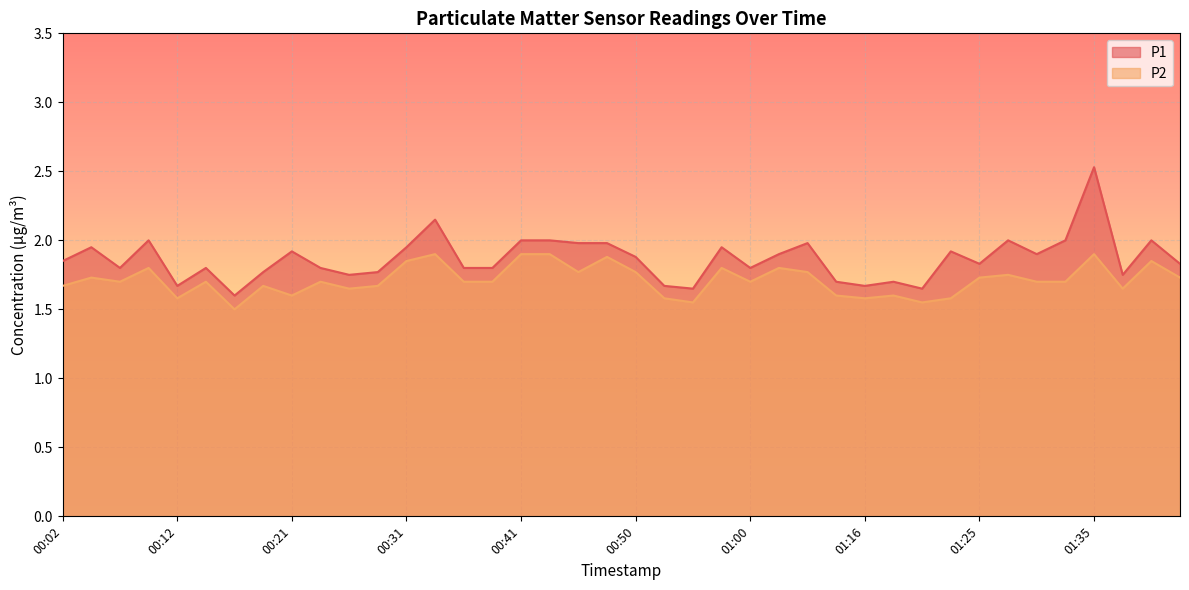

True or false: P2 and P1 cross at least once.

False